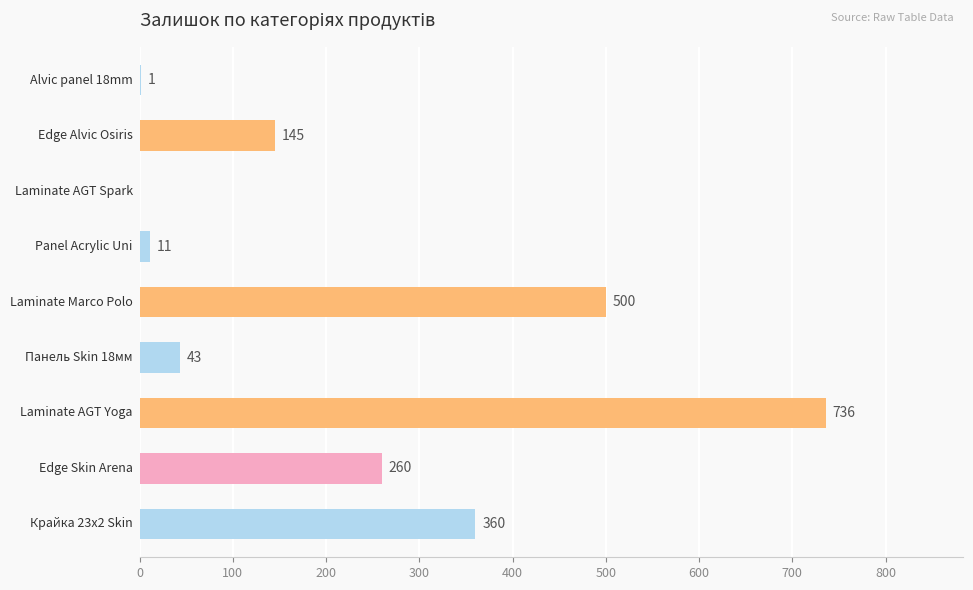

Are the bars horizontal?

Yes